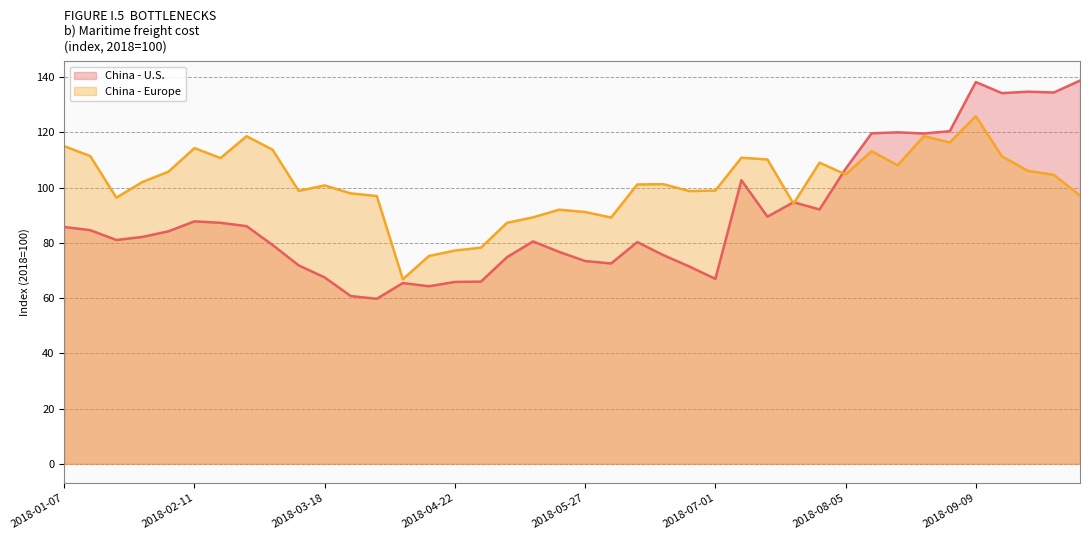

In China - U.S., how many points are lower than both neighbors (excluding endpoints)?

10